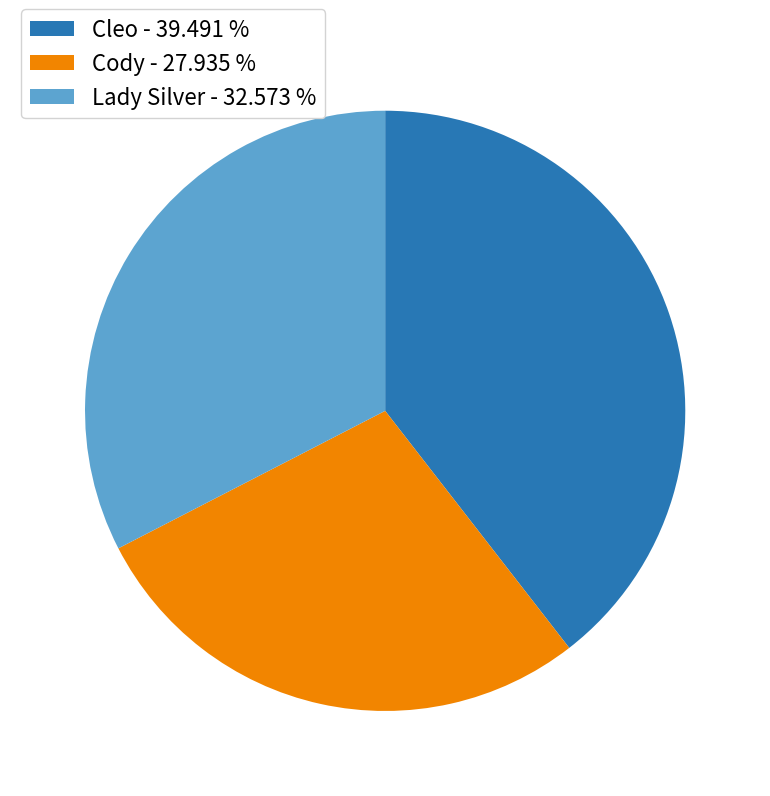

Between Cleo and Cody, which is larger?

Cleo